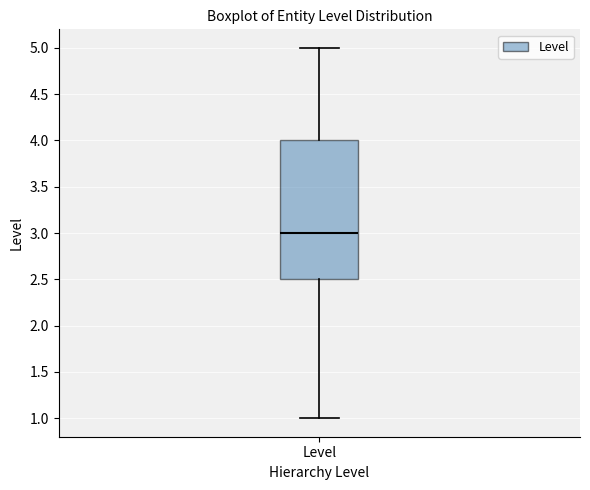

Read this box plot against the y-axis: the position of the median line, the range covered by the box, and the ends of both whiskers. The values are not printed on the chart, so give them approximately, as read against the axis.

median 3.0, box 2.5 to 4.0, whiskers 1.0 to 5.0